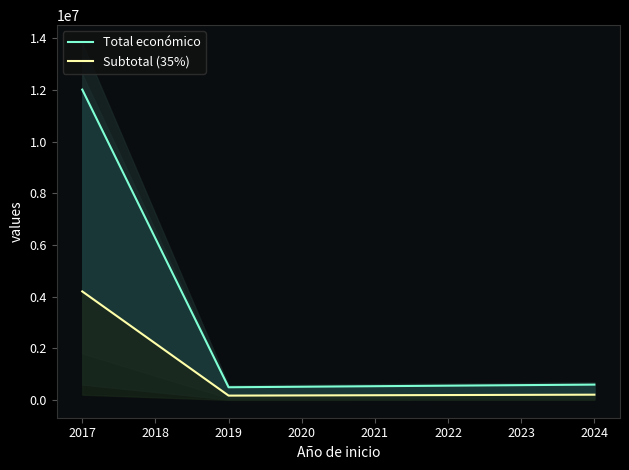

Count the number of categories in the chart.

3